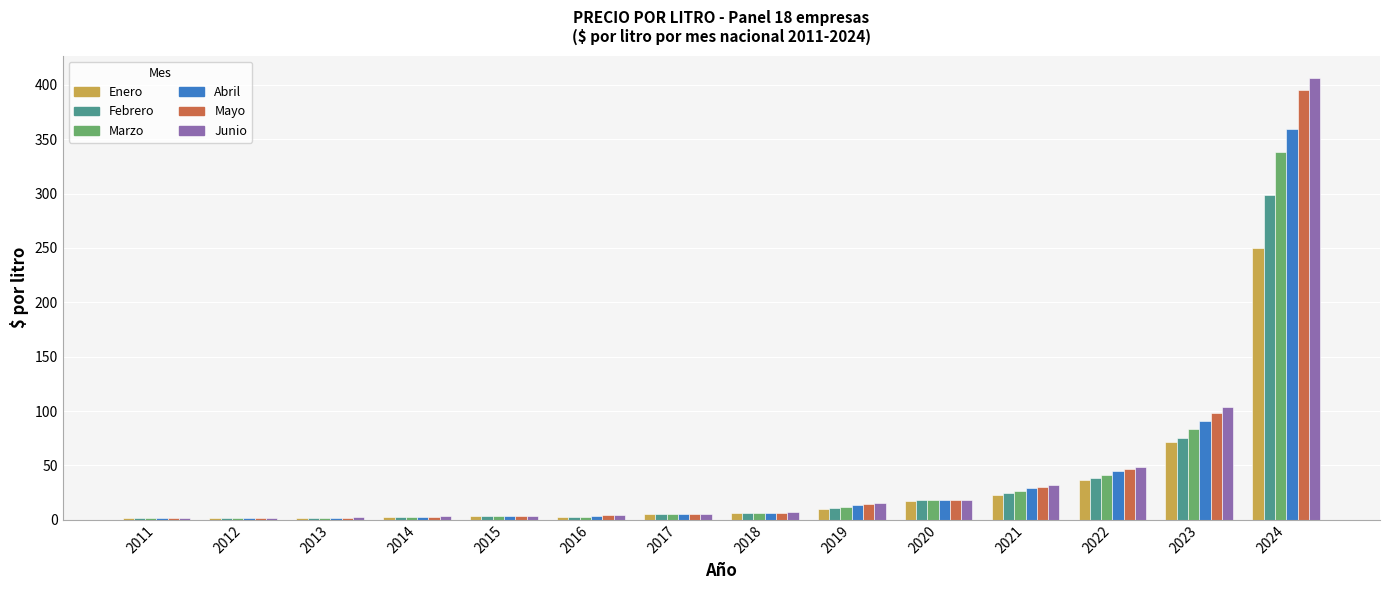

Which series changed the most between 2011 and 2021?

Junio